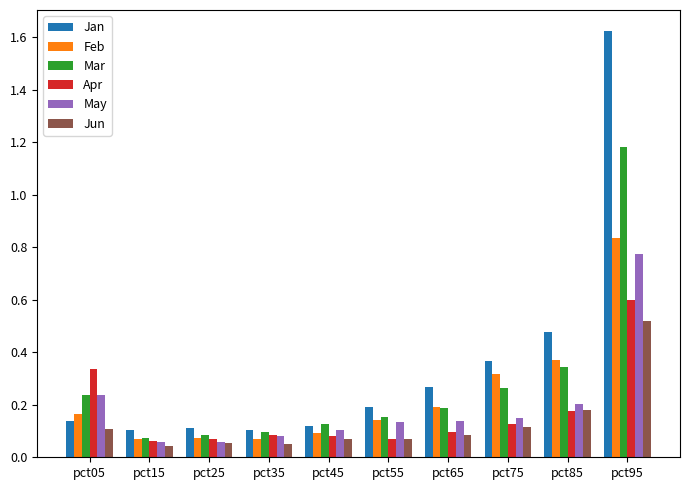

At which category is the sum across all series the highest?

pct95